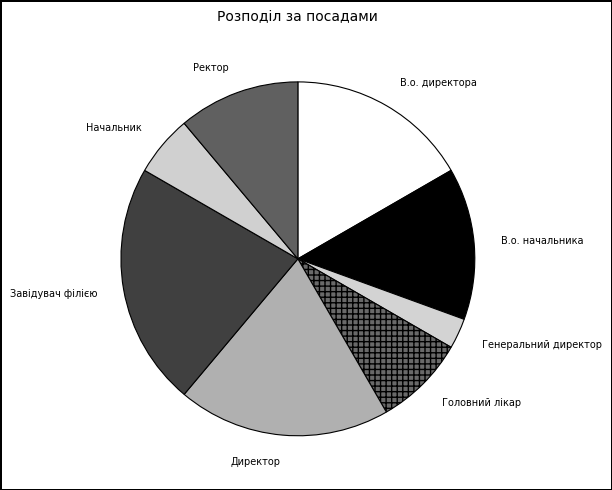

Is the sum of Головний лікар and Генеральний директор greater than half?

No